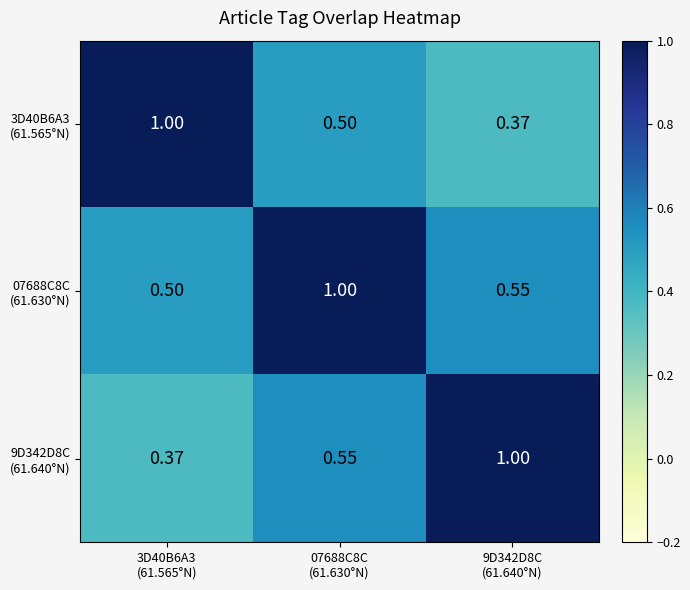

How many data points does each series have?

3